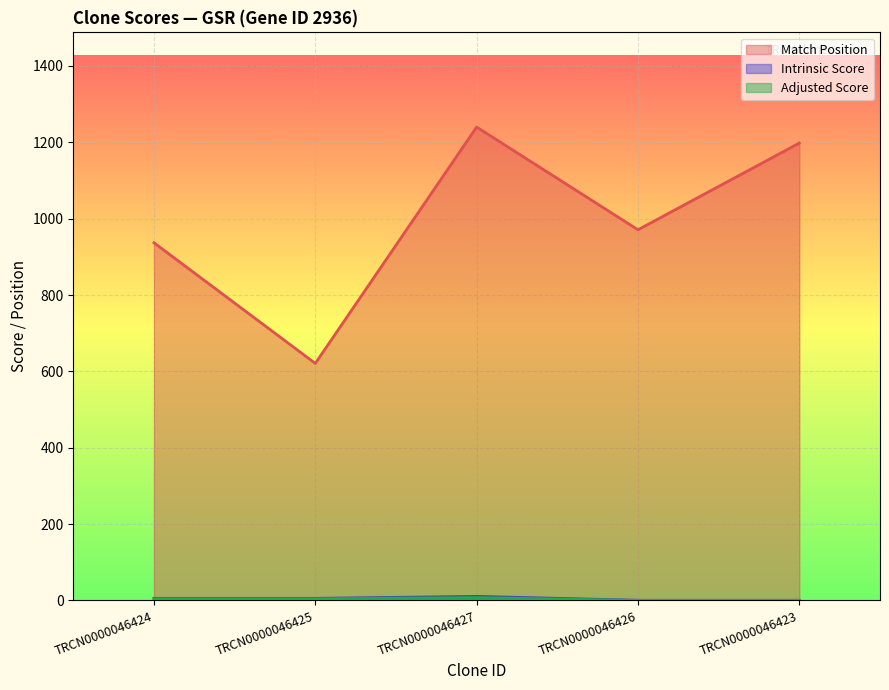

What is the maximum value for Match Position?

1240.0